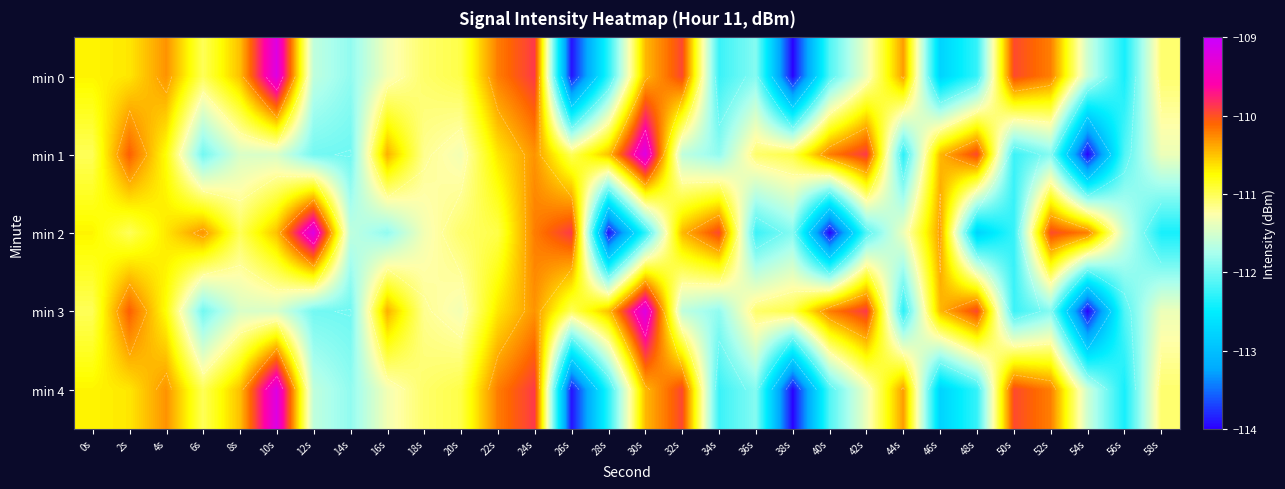

The min 3 series shows -111.3 at 20s. True or false?

True